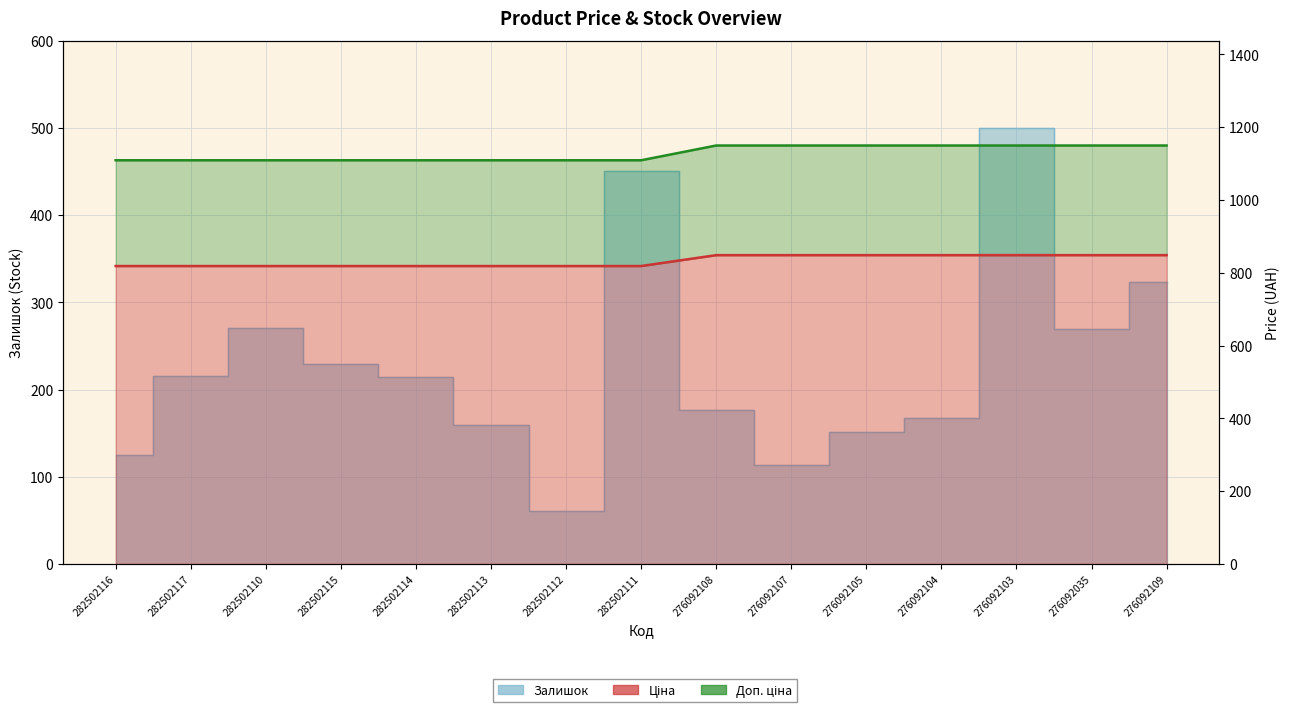

Which series changed the most between 282502117 and 276092109?

Залишок